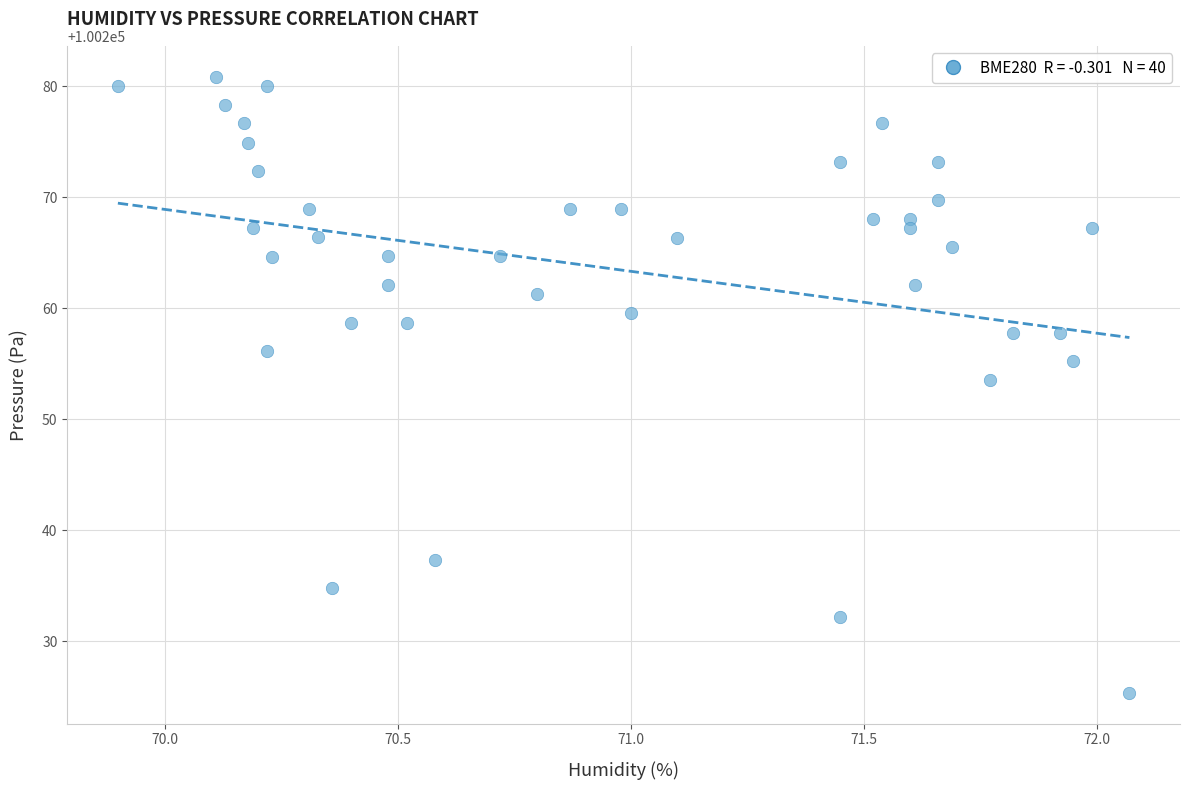

What is the range of Y values (max minus min)?

55.5